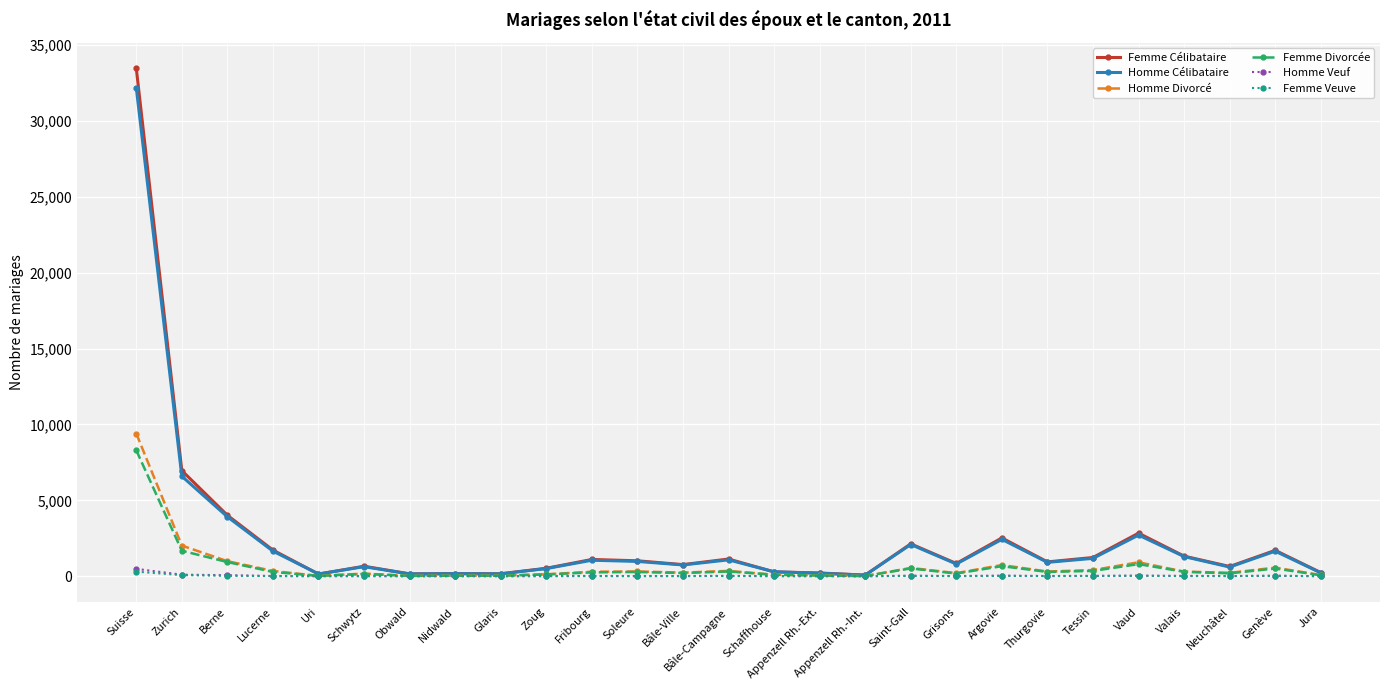

At which category is the sum across all series the highest?

Suisse